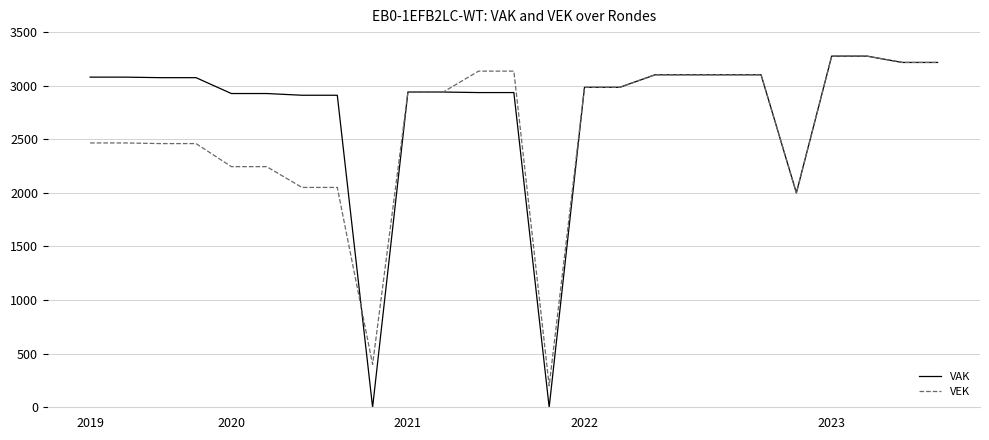

Which series has the largest total across all categories?

VAK